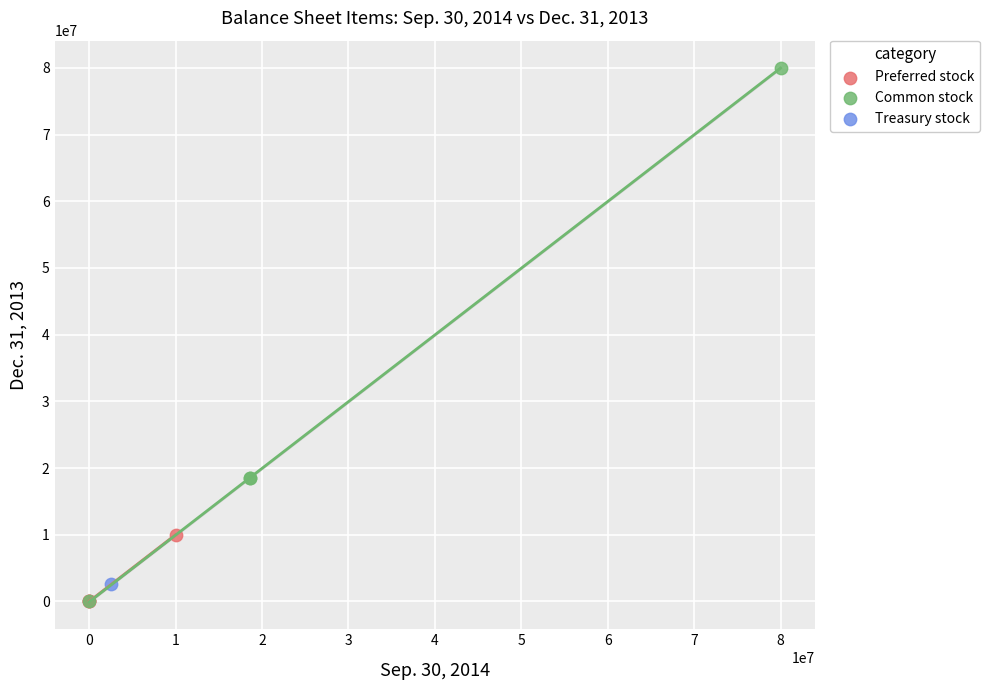

Which series reaches the maximum Y coordinate?

Common stock